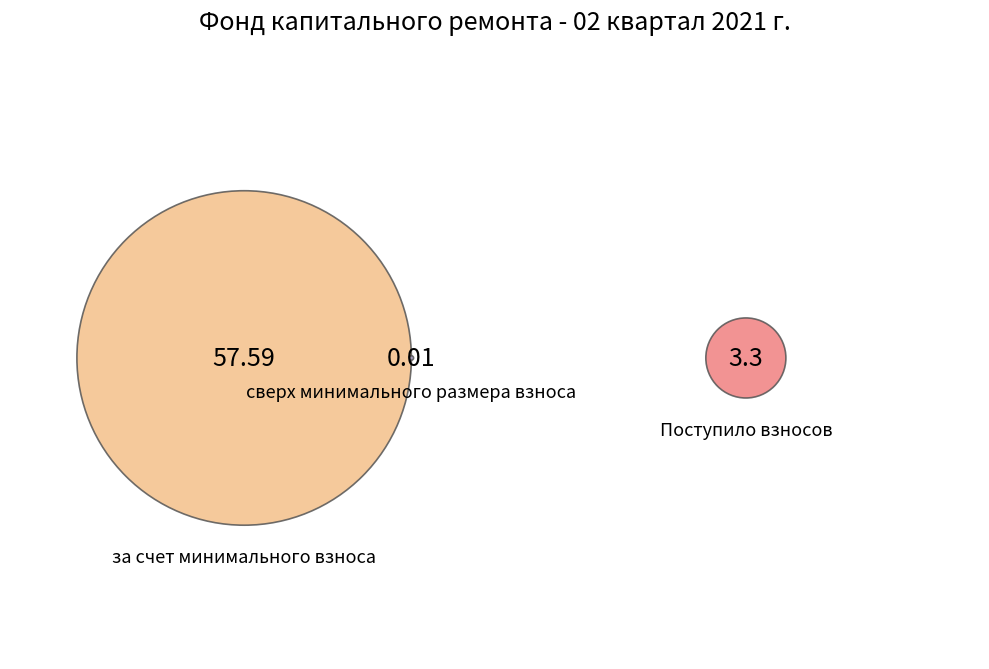

True or false: Поступило взносов accounts for 5% of the total.

True